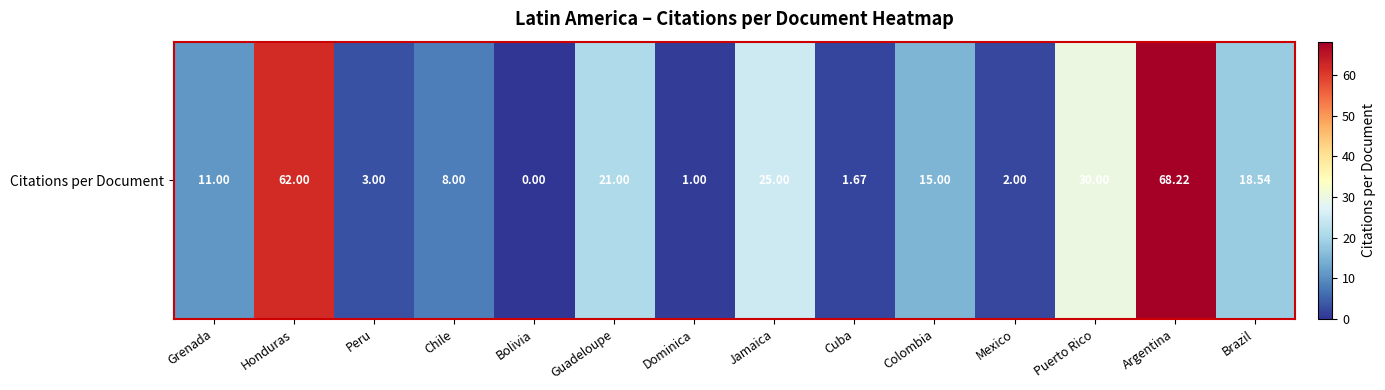

What is the sum of the values at Jamaica and Brazil?

43.5